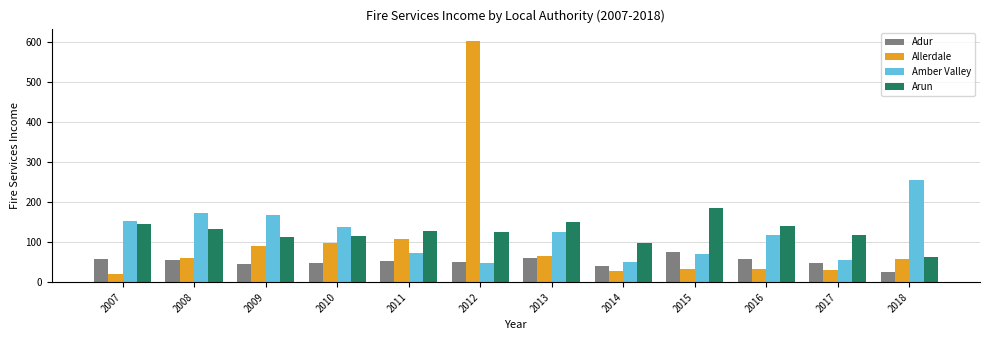

How many data points in Adur are less than 52?

6